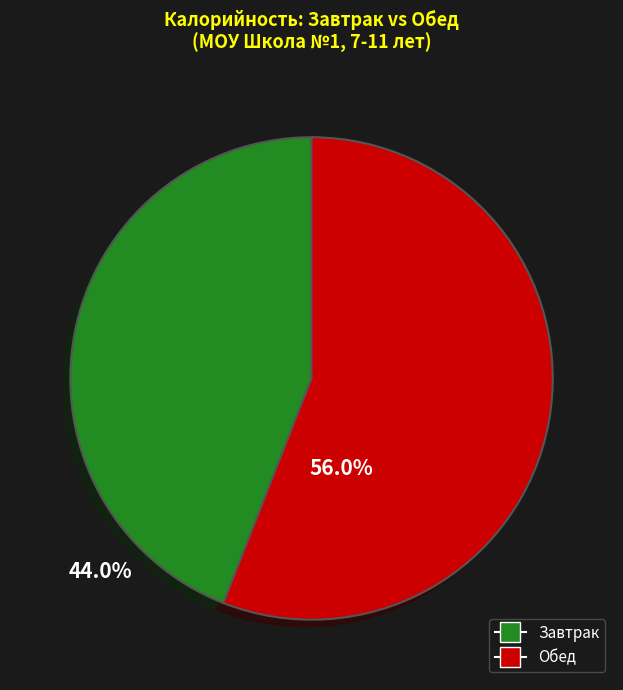

Is there a majority slice in this chart?

Yes